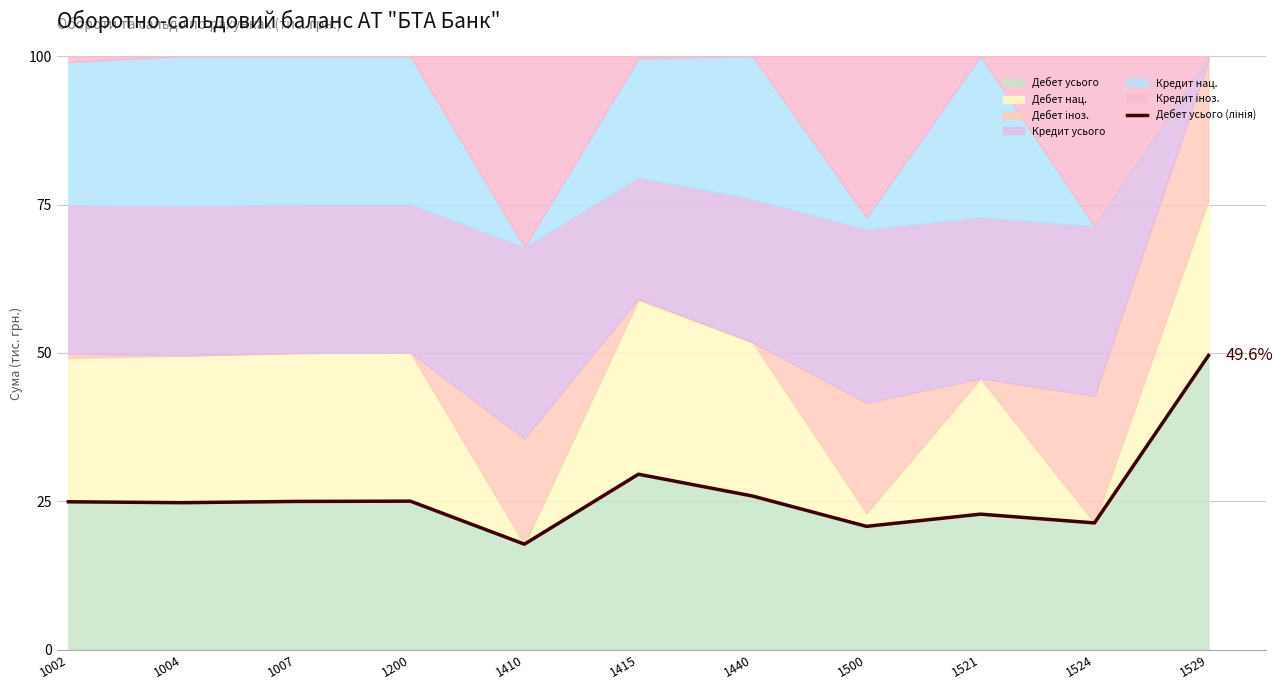

What value does the data have at 1521?

22.9